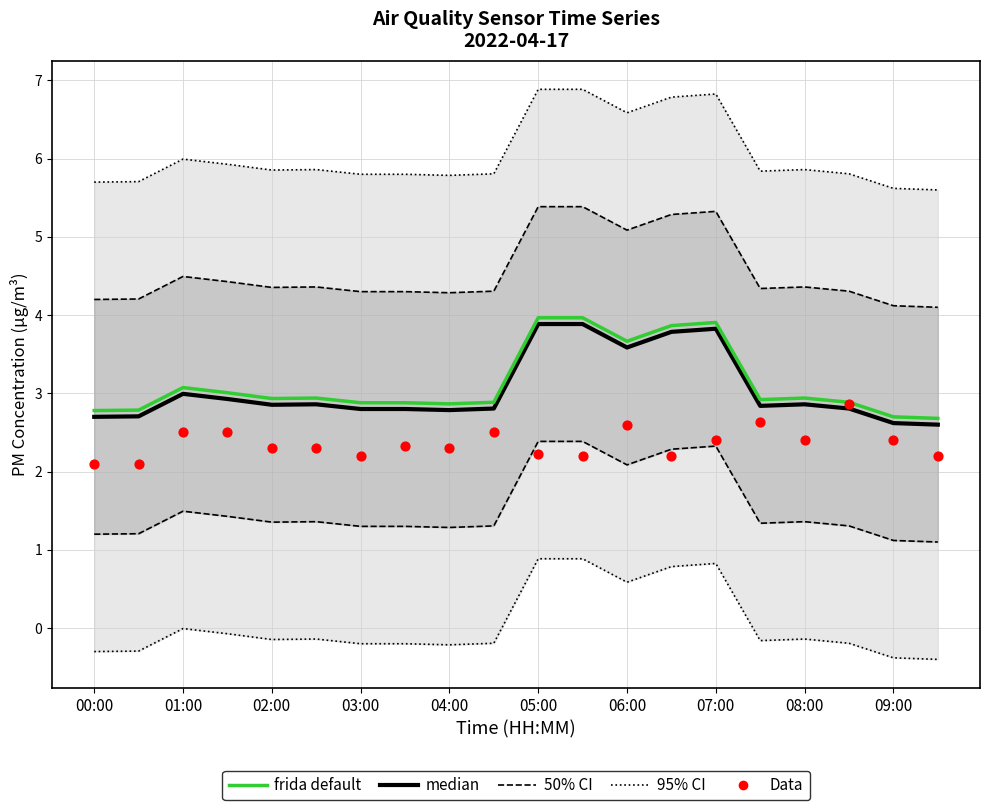

What are all the series names shown in the legend?

95% CI, 50% CI, frida default, median, Data